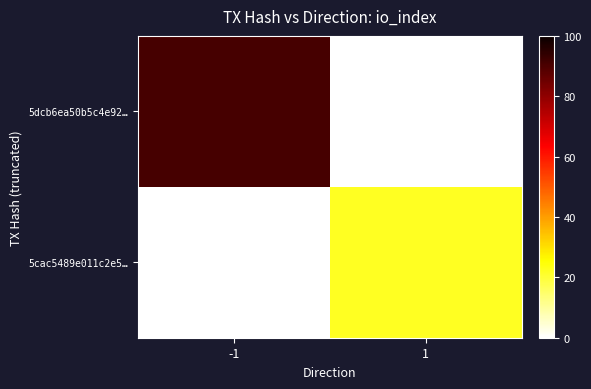

Count the number of categories in the chart.

2